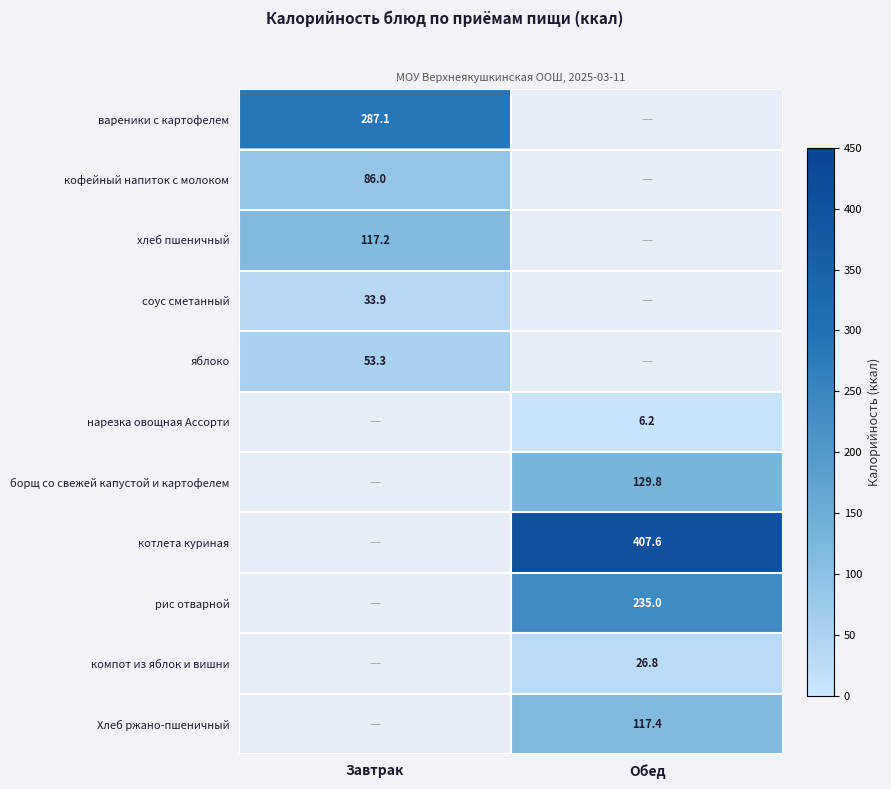

Is the value of борщ со свежей капустой и картофелем at Обед greater than the value of нарезка овощная Ассорти at Обед?

Yes